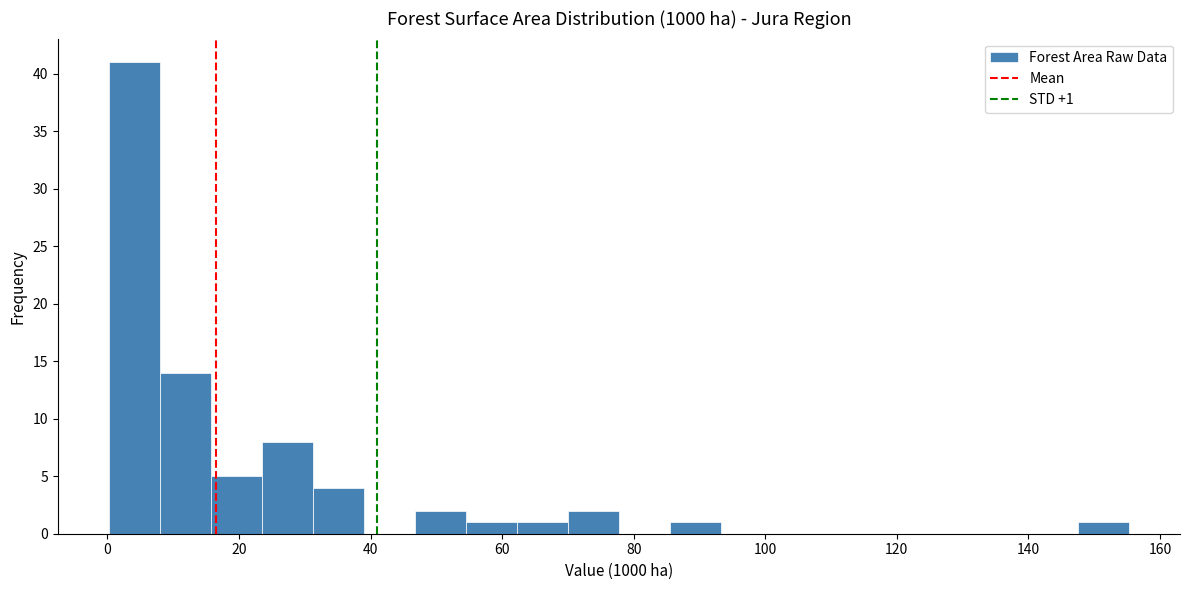

Around what value on the x-axis is the tallest bar? Give the approximate position of its centre, as read against the axis.

4